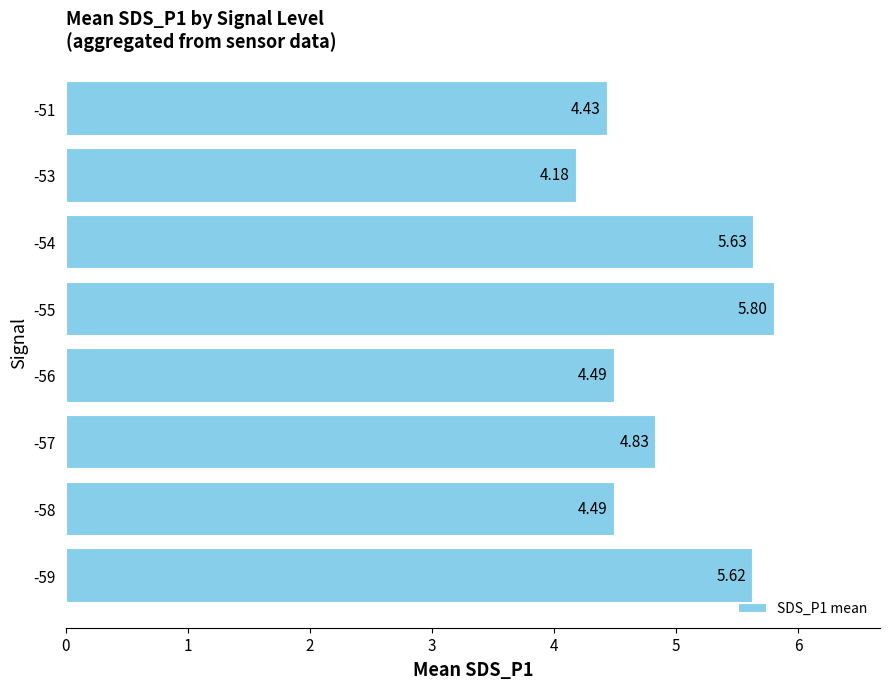

Approximately how many times larger is the value at -58 compared to -55?

0.8